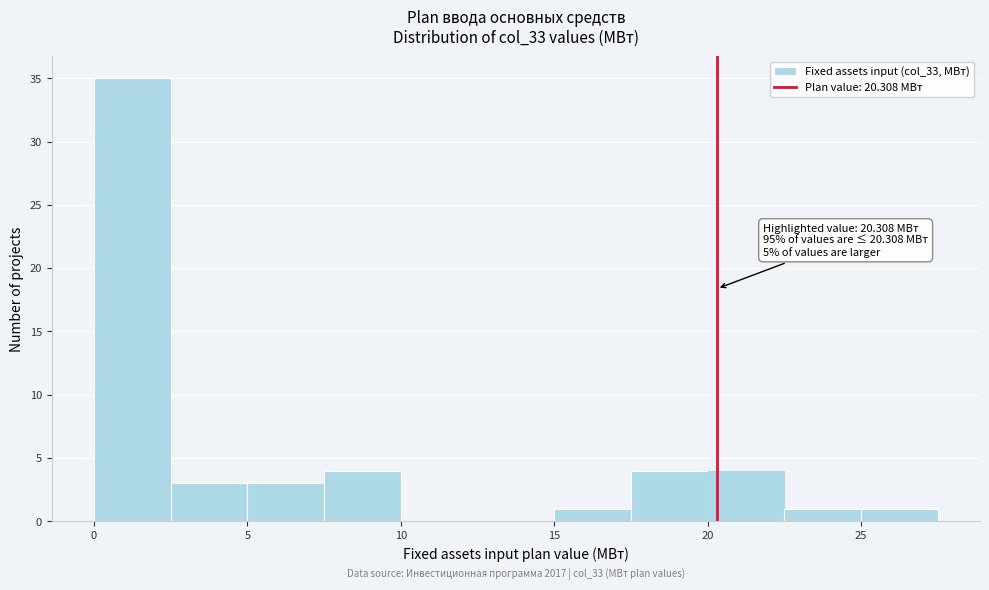

Which range on the x-axis has the tallest bar?

0.0 to 2.5